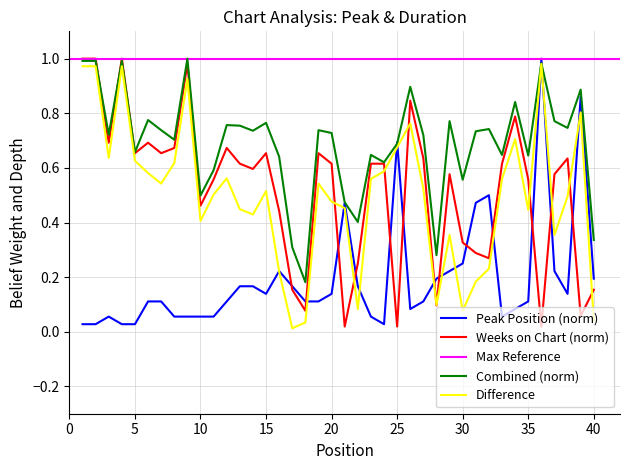

What is the value of the Peak Position point at the 11th from the left?

0.1